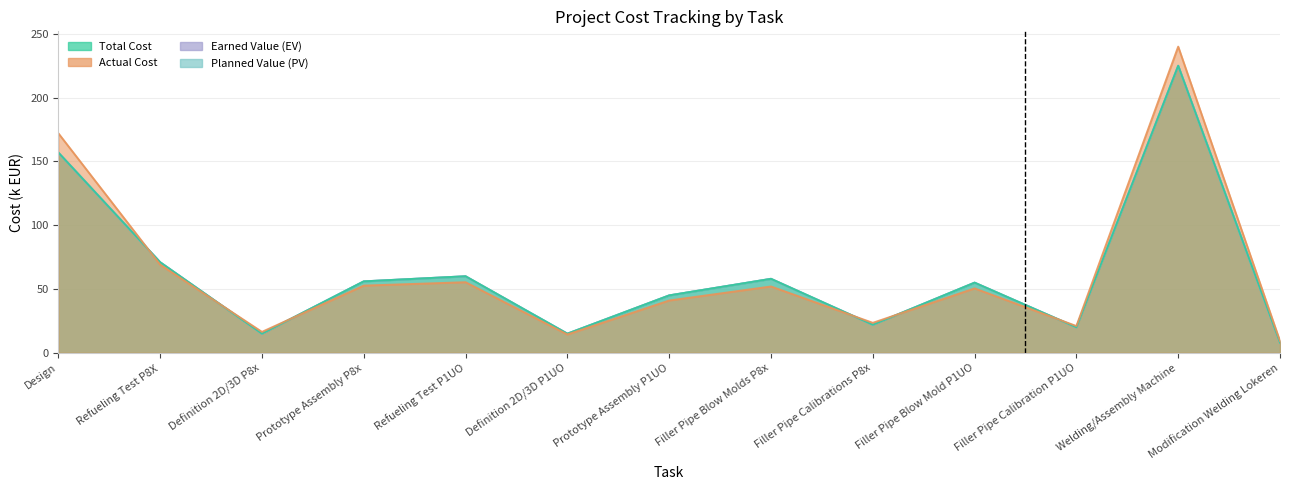

Where does the Earned Value (EV) series first go above 55?

Design